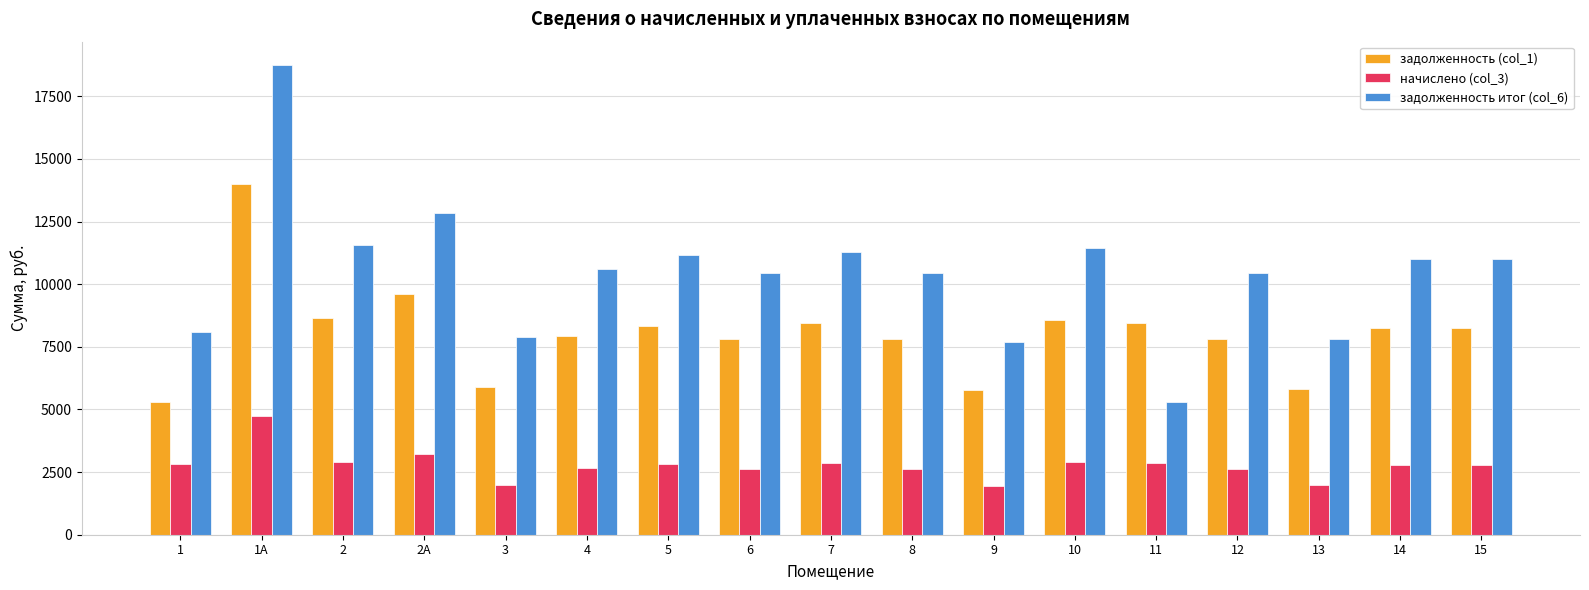

At how many categories does at least one series exceed 3253?

17